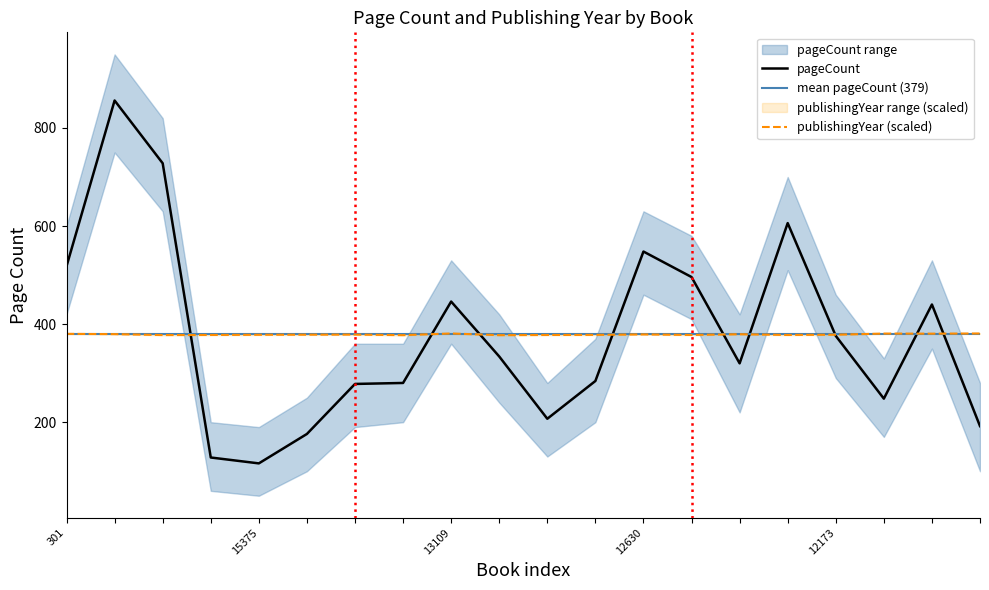

Rank the series by their maximum value, from lowest to highest.

publishingYear, pageCount